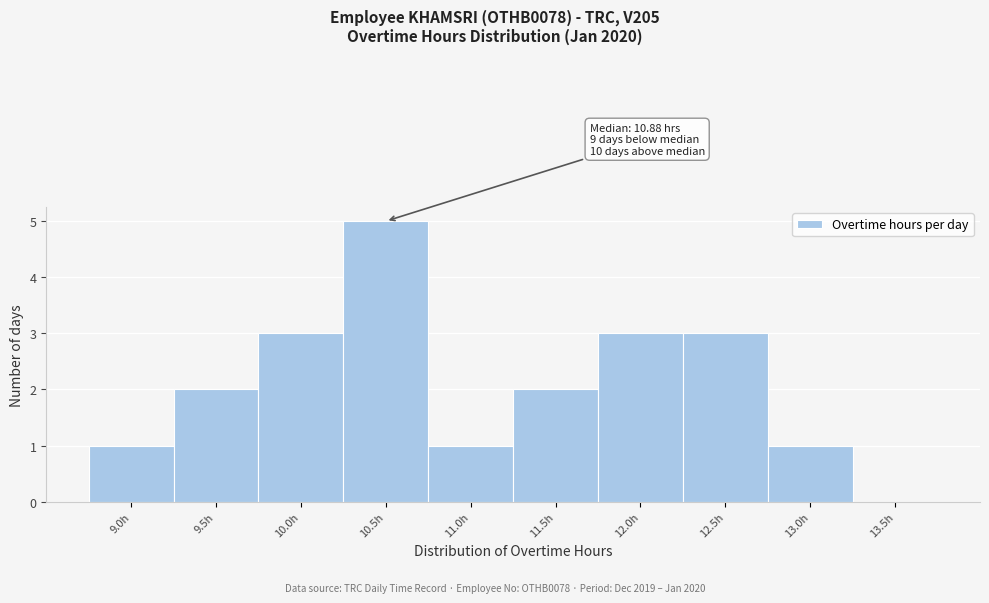

Reading left to right, list all the values displayed in this chart.

9.0h=1	9.5h=2	10.0h=3	10.5h=5	11.0h=1	11.5h=2	12.0h=3	12.5h=3	13.0h=1	13.5h=0